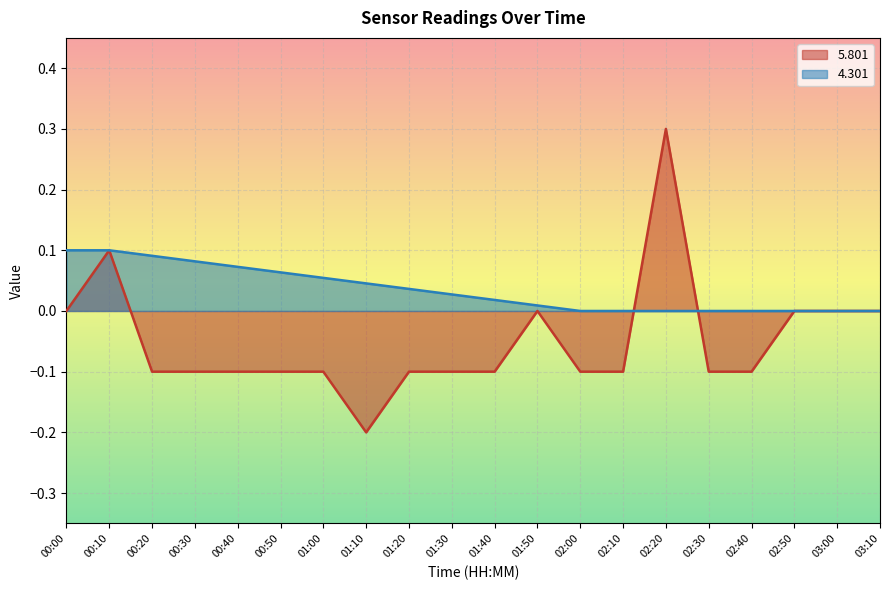

Is it true that the value at 01:00 is -0.1?

True